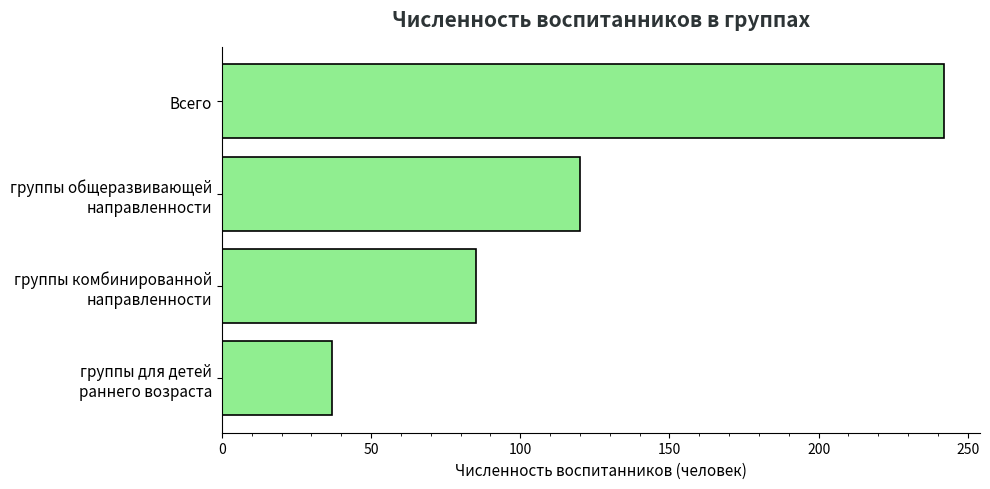

Reading top to bottom, transcribe all the data shown in this chart.

242	120	85	37